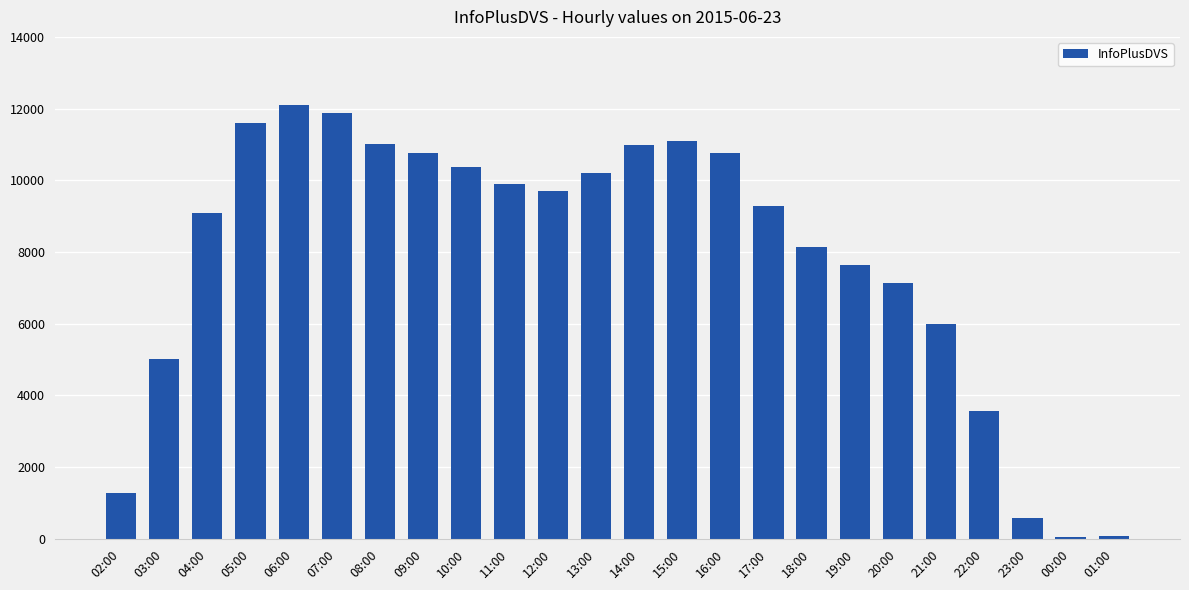

What is the greatest value displayed?

12100